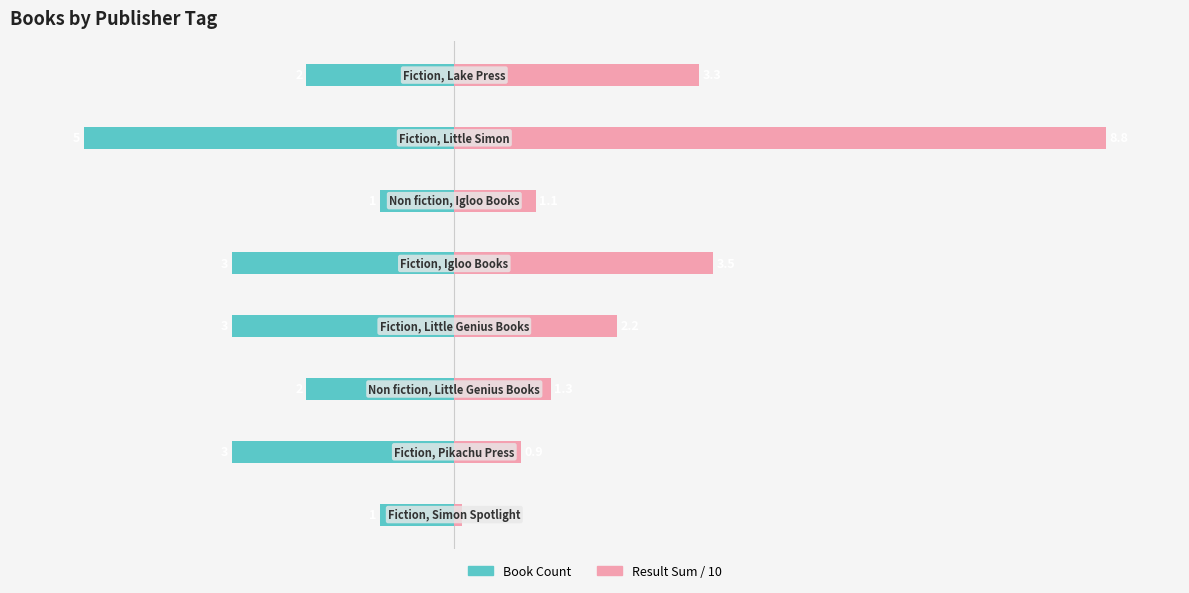

What is the average value of the Book Count series?

-2.5